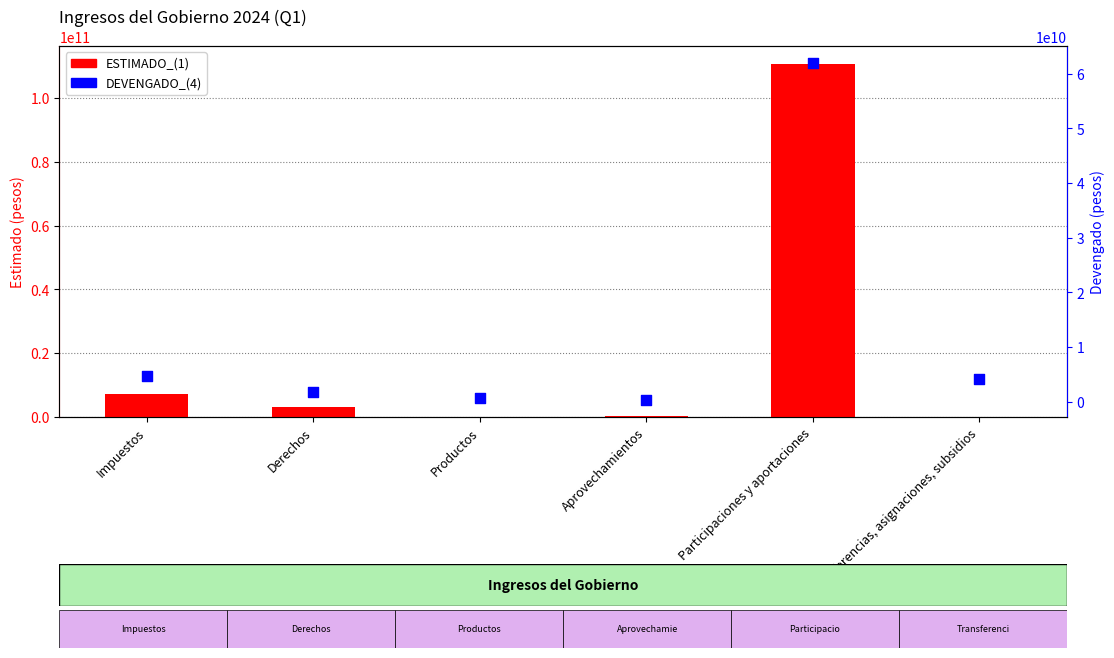

Which series has the widest spread of Y values?

ESTIMADO_(1)